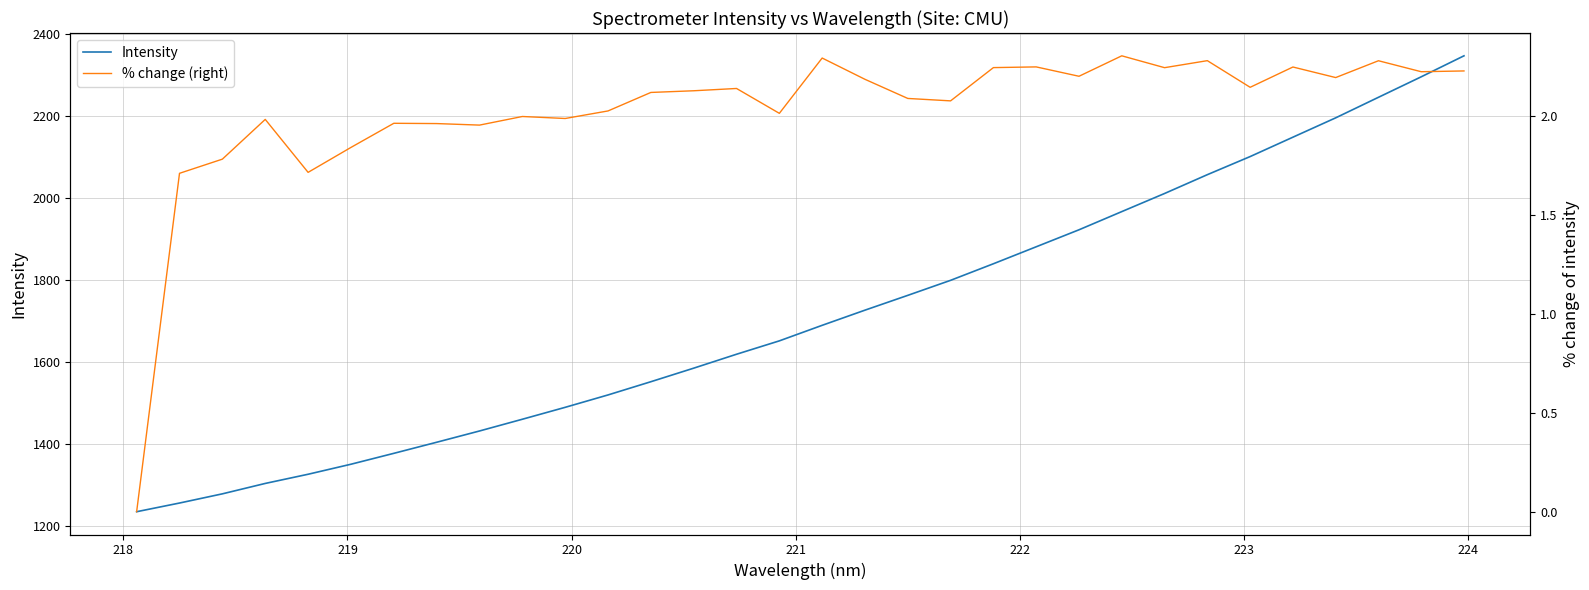

How many data points in Intensity are less than 1690?

16